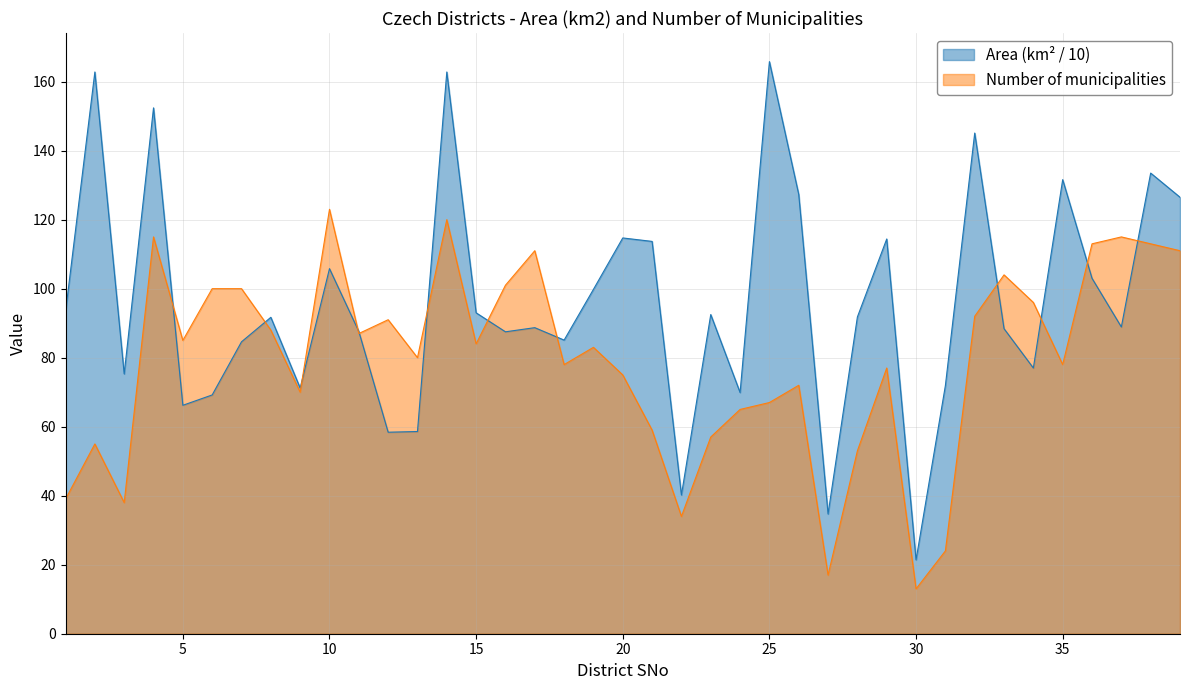

List the series in order of their peak value, lowest first.

Number of municipalities, Area (km² / 10)